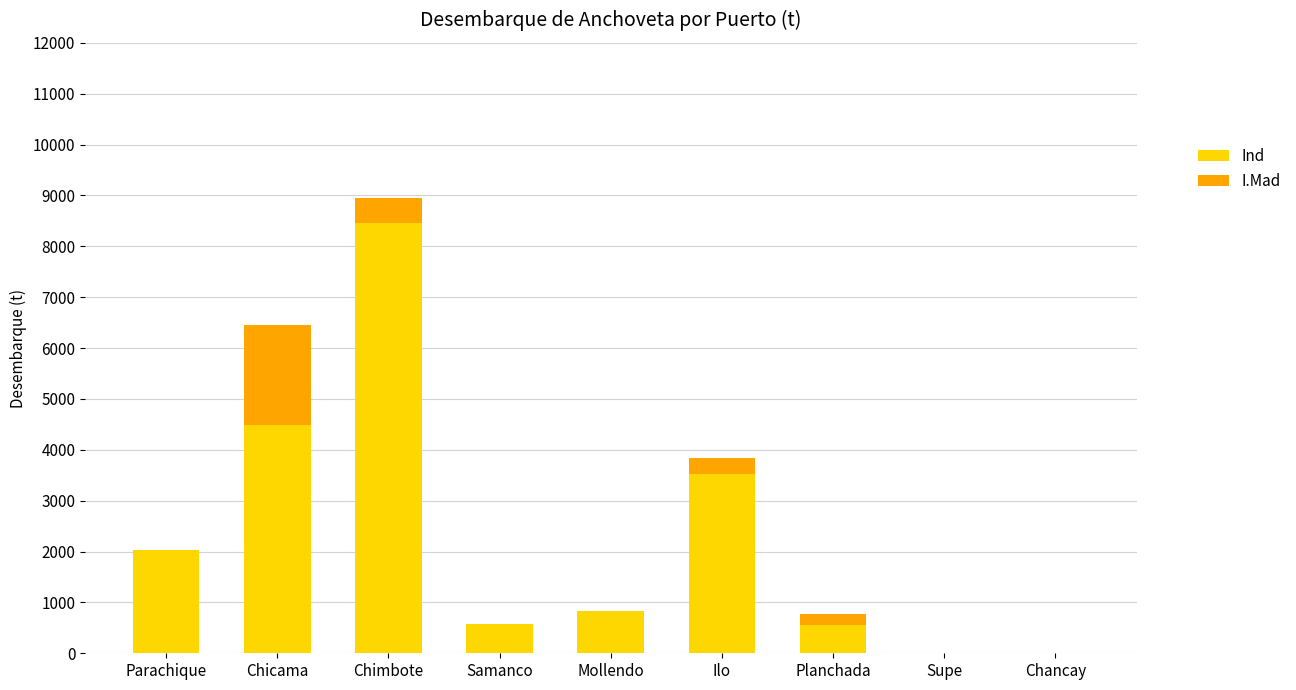

How many data points does each series have?

9